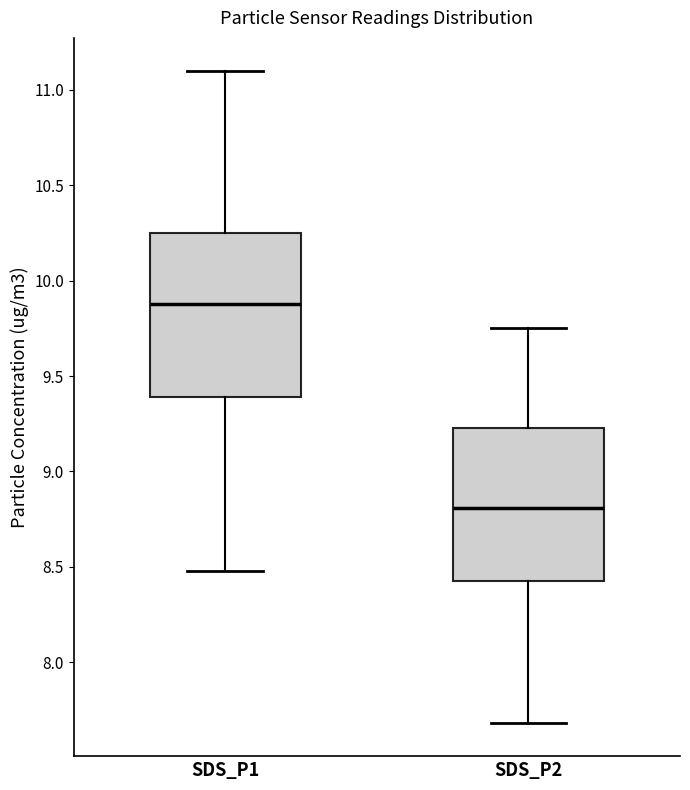

Reading left to right, read every box against the y-axis: the position of its median line, the range the box covers, and the ends of its whiskers. The values are not printed on the chart, so give them approximately, as read against the axis.

SDS_P1: median 9.90, box 9.40 to 10.25, whiskers 8.50 to 11.10
SDS_P2: median 8.80, box 8.45 to 9.25, whiskers 7.70 to 9.75